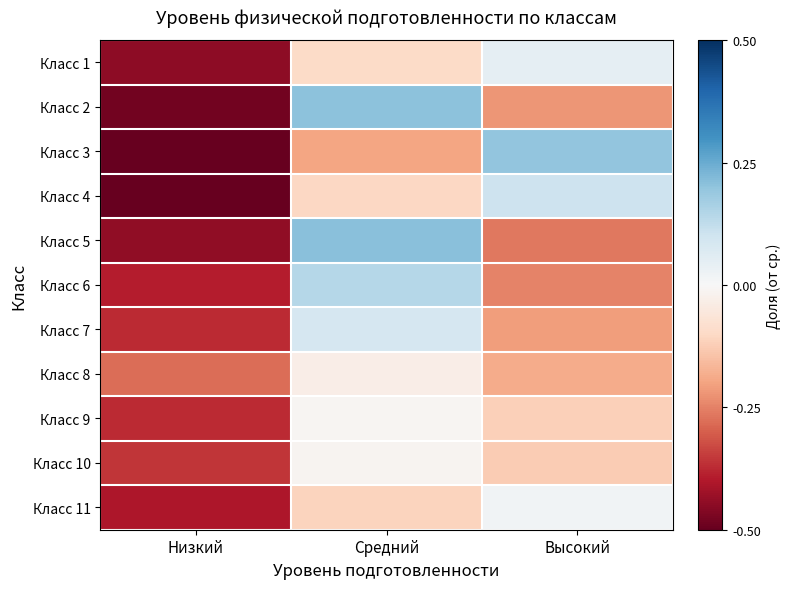

Which has a higher value, Высокий or Низкий?

Высокий